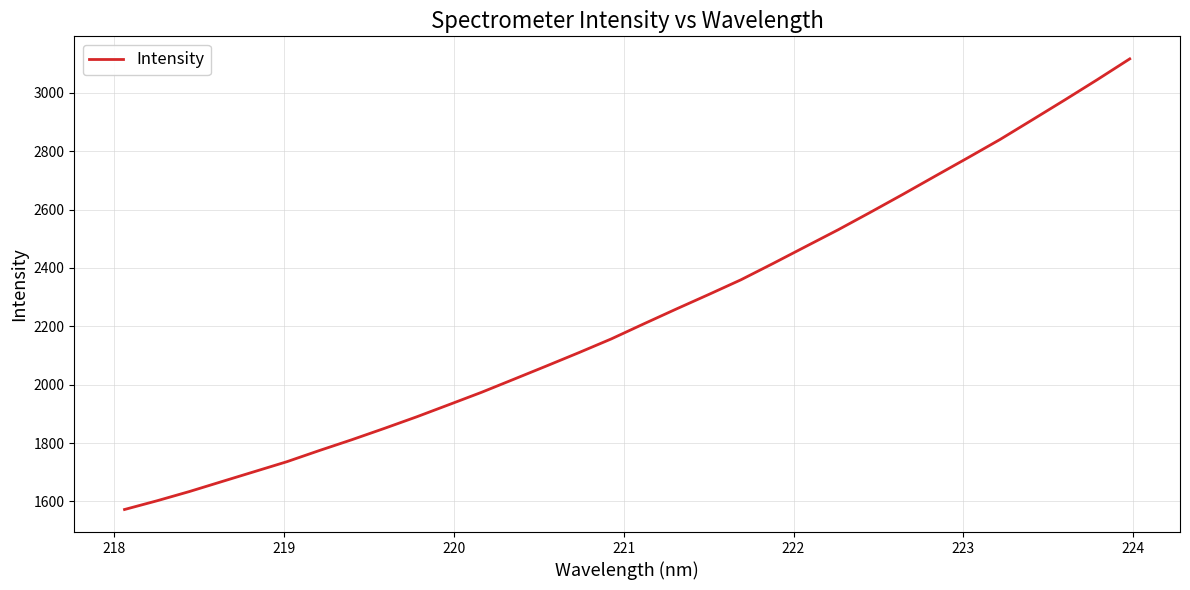

Count the number of data series in this chart.

1